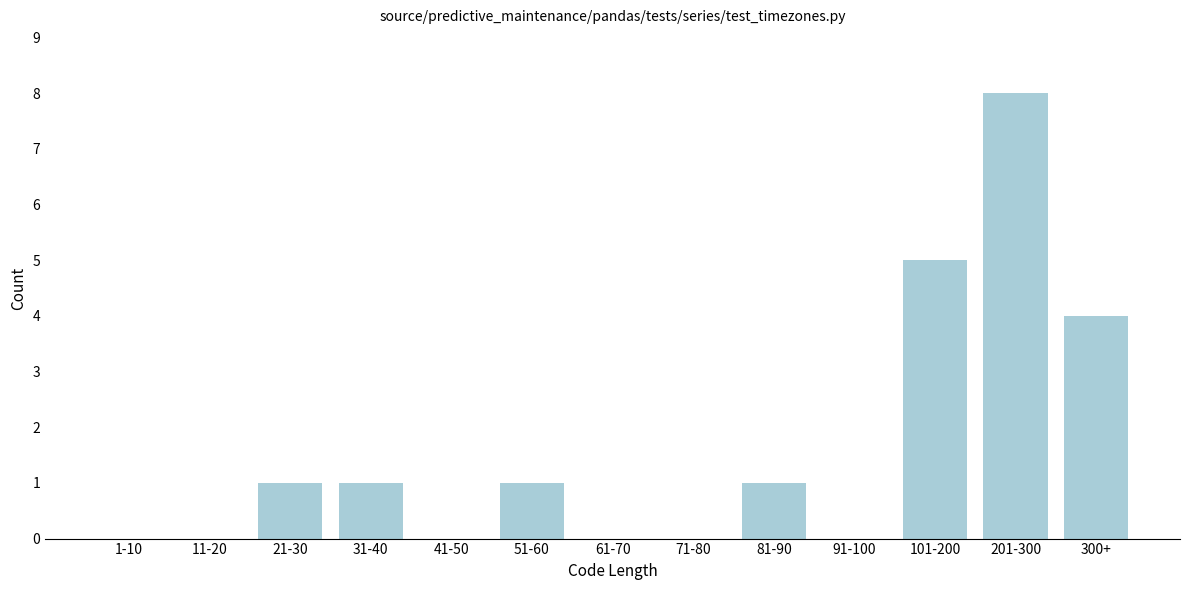

Reading right to left, extract all data points from this chart.

300+=4	201-300=8	101-200=5	91-100=0	81-90=1	71-80=0	61-70=0	51-60=1	41-50=0	31-40=1	21-30=1	11-20=0	1-10=0